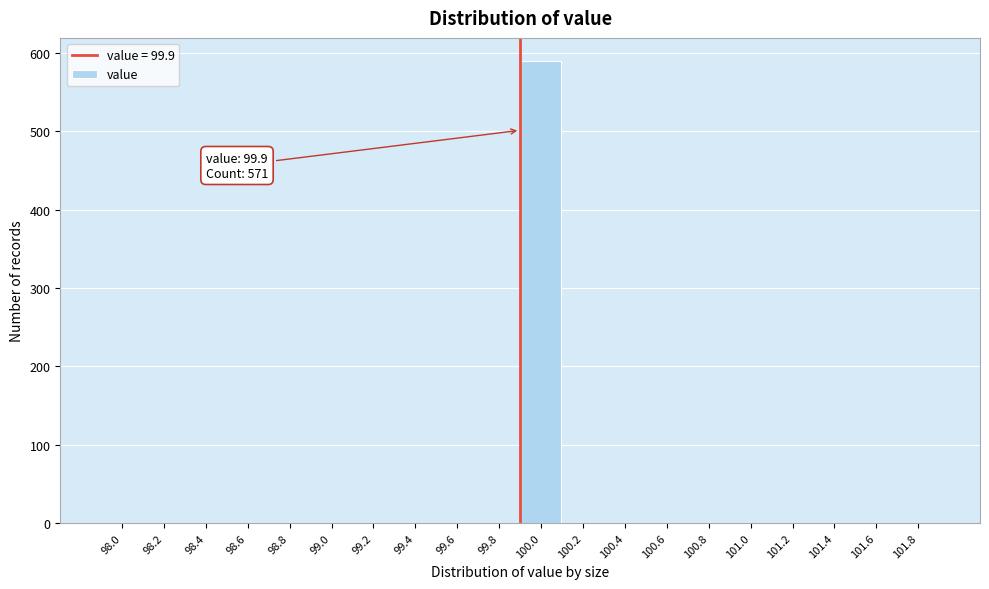

Which range on the x-axis has the tallest bar?

99.9 to 100.1